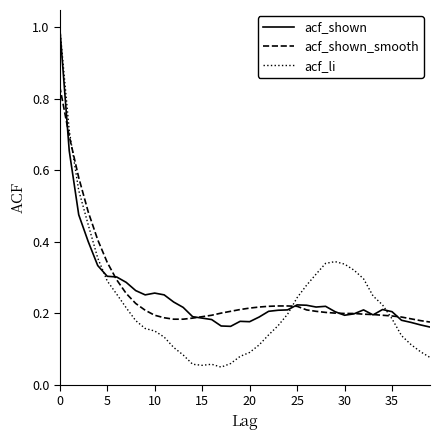

True or false: acf_shown_smooth and acf_shown cross at least once.

True